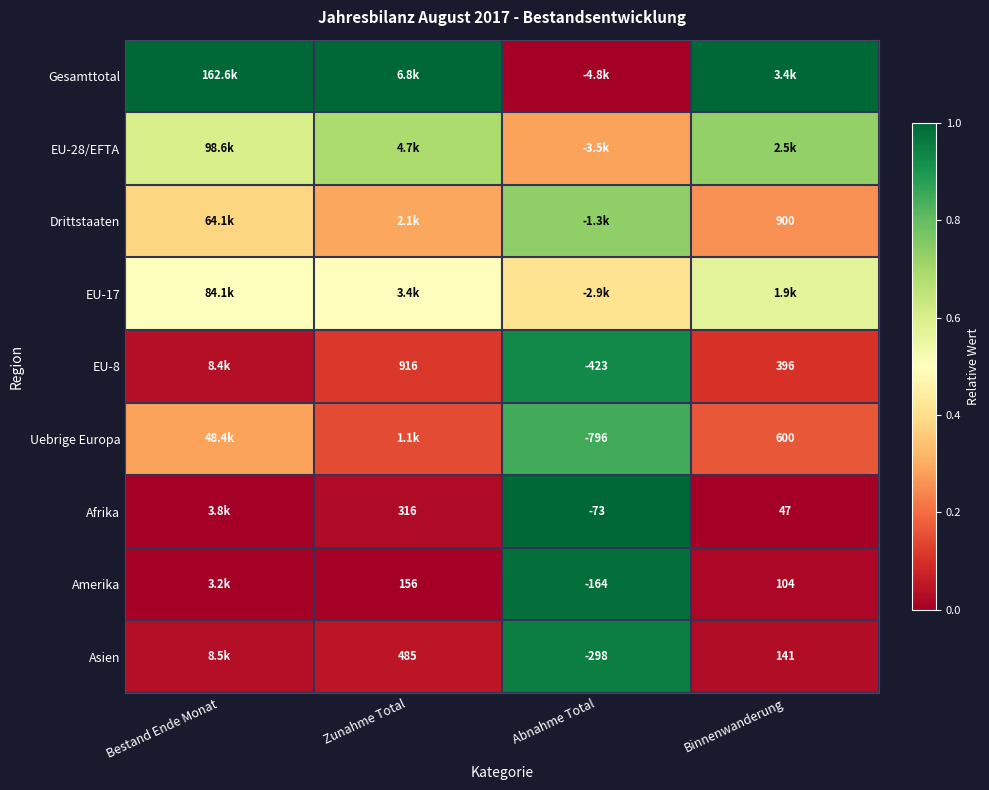

Is the value of Afrika at Zunahme Total greater than the value of Amerika at Abnahme Total?

Yes